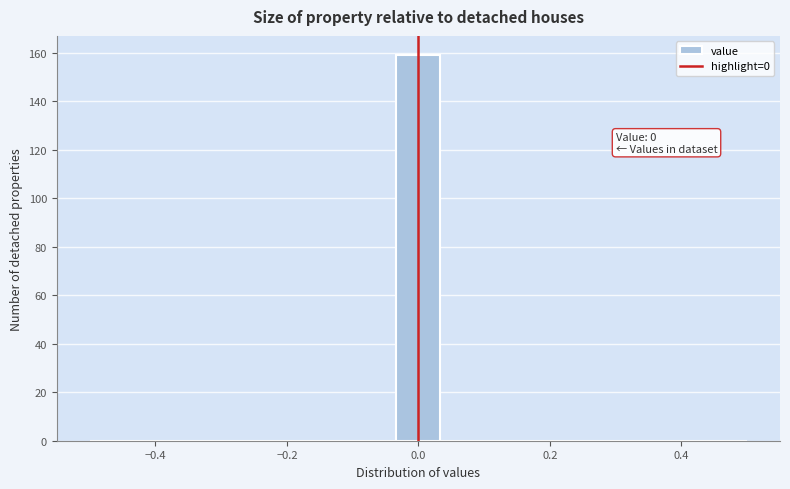

Around what value on the x-axis is the tallest bar? Give the approximate position of its centre, as read against the axis.

0.00